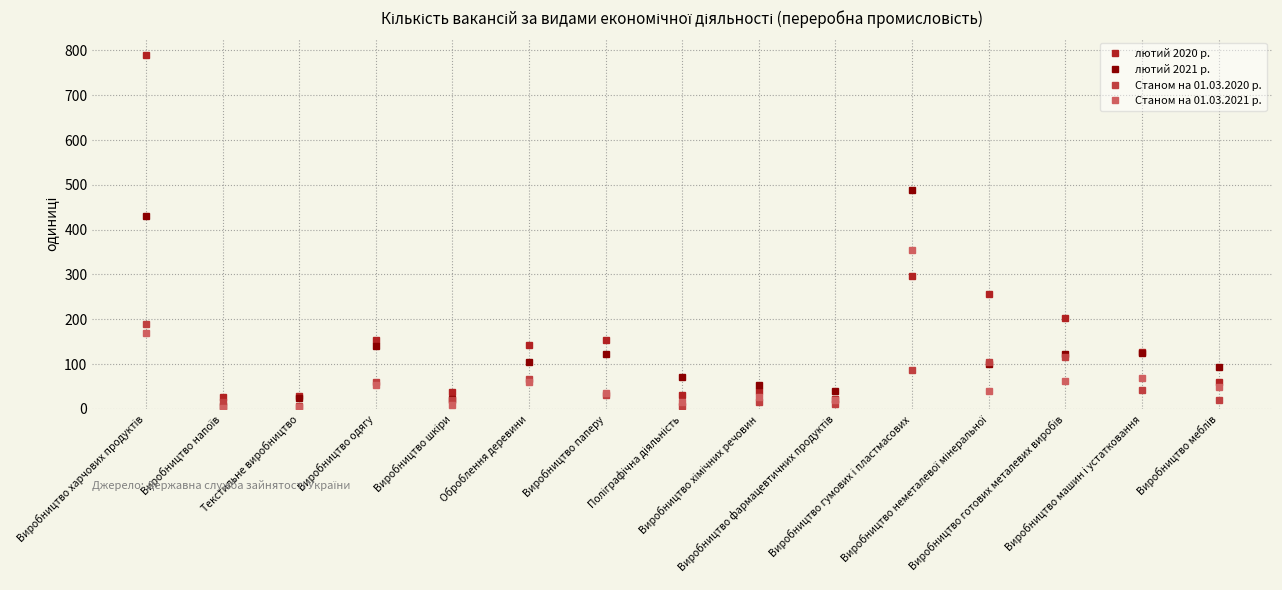

Which series has the largest total across all categories?

лютий 2020 р.